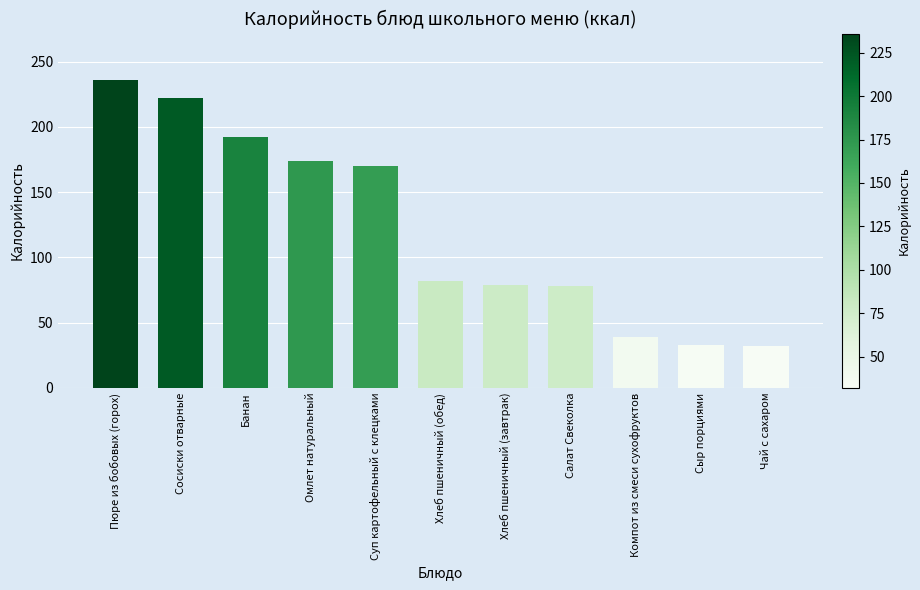

How many values are below 82?

5